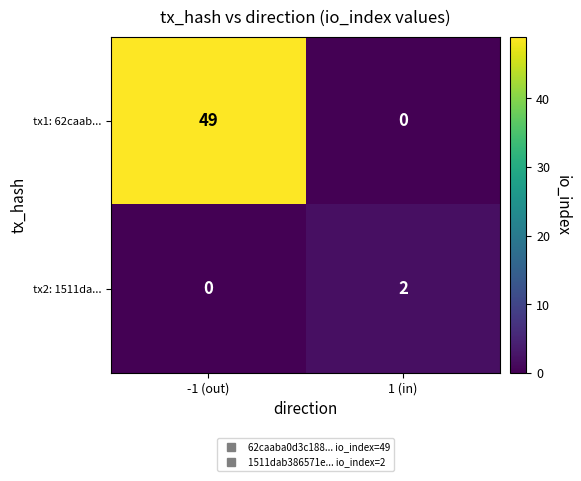

Which series has the widest spread of values?

tx1: 62caab...